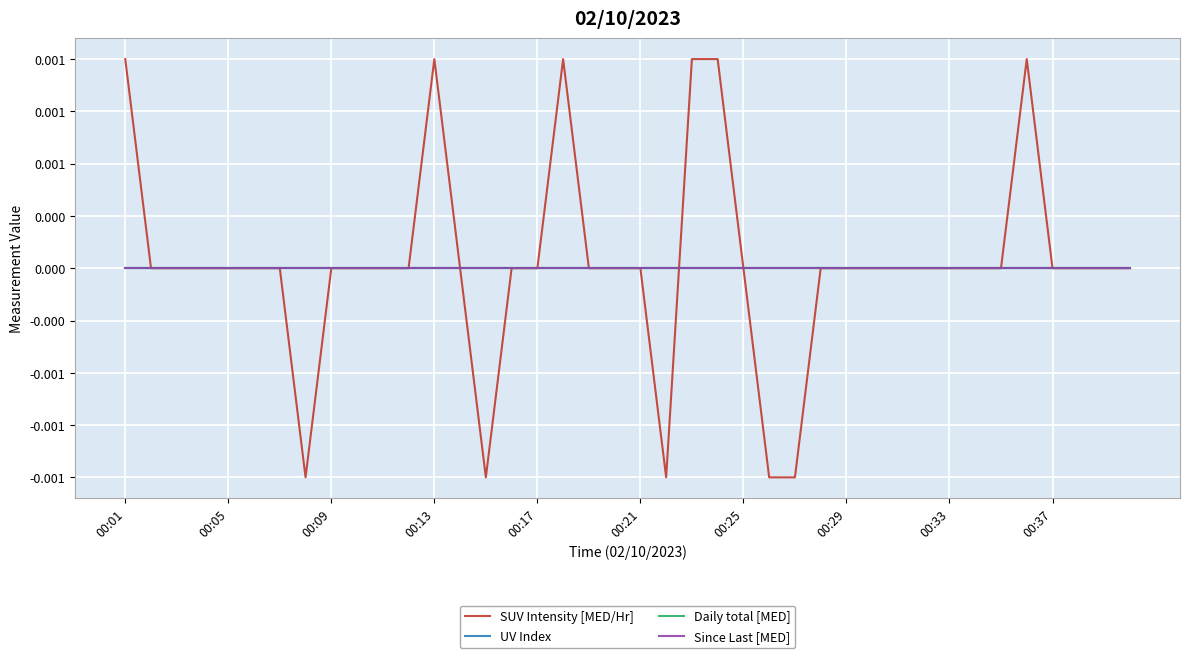

Does the chart have visible grid lines?

Yes